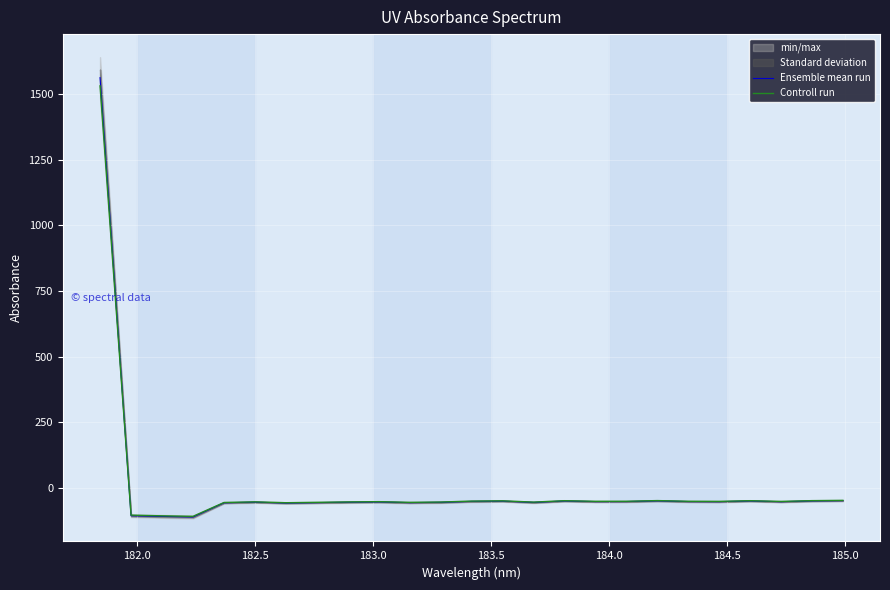

Which series has the largest total across all categories?

Ensemble mean run